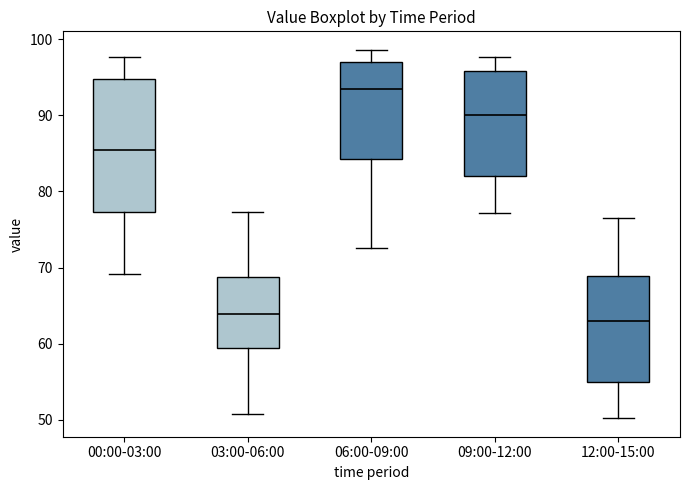

Reading left to right, read every box against the y-axis: the position of its median line, the range the box covers, and the ends of its whiskers. The values are not printed on the chart, so give them approximately, as read against the axis.

00:00-03:00: median 85, box 77 to 95, whiskers 69 to 98
03:00-06:00: median 64, box 59 to 69, whiskers 51 to 77
06:00-09:00: median 94, box 84 to 97, whiskers 73 to 99
09:00-12:00: median 90, box 82 to 96, whiskers 77 to 98
12:00-15:00: median 63, box 55 to 69, whiskers 50 to 77